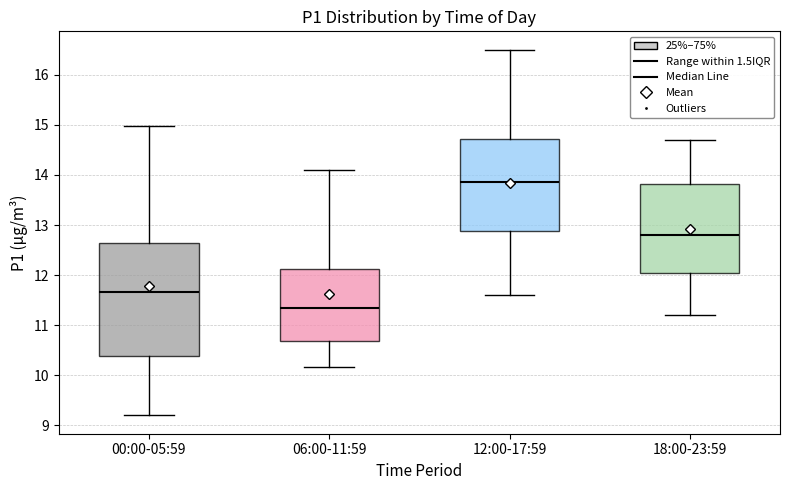

Reading left to right, transcribe this box plot: for each box, give where its median line is, the range the box spans, and where its two whiskers end, as read against the y-axis. The values are not printed on the chart, so give them approximately, as read against the axis.

00:00-05:59: median 11.7, box 10.4 to 12.7, whiskers 9.2 to 15.0
06:00-11:59: median 11.4, box 10.7 to 12.1, whiskers 10.2 to 14.1
12:00-17:59: median 13.9, box 12.9 to 14.7, whiskers 11.6 to 16.5
18:00-23:59: median 12.8, box 12.1 to 13.8, whiskers 11.2 to 14.7